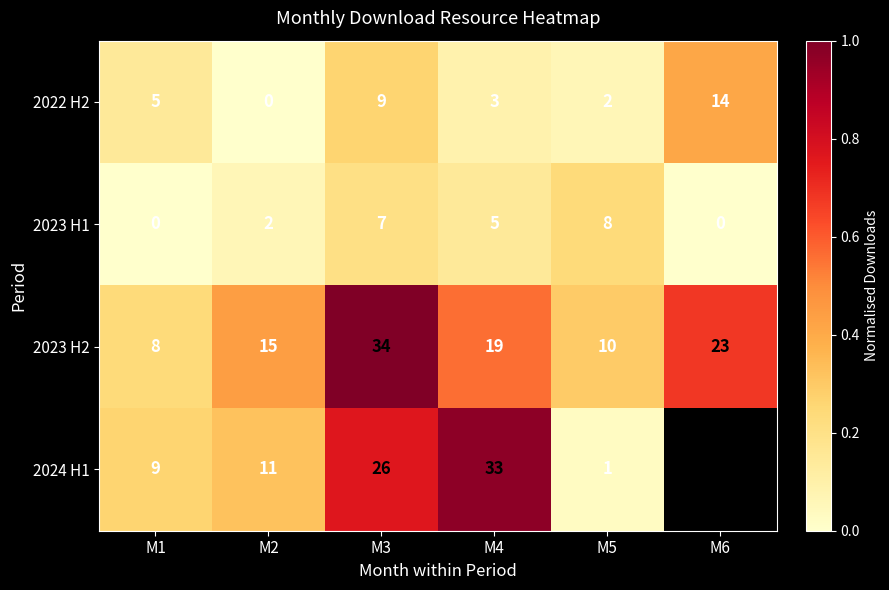

Count the number of data series in this chart.

4